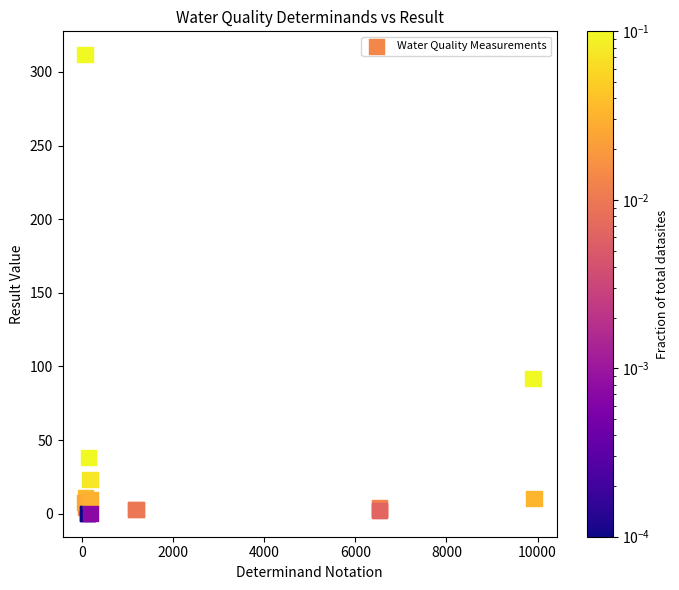

What Y value in the scatter plot is closest to 156?

92.0